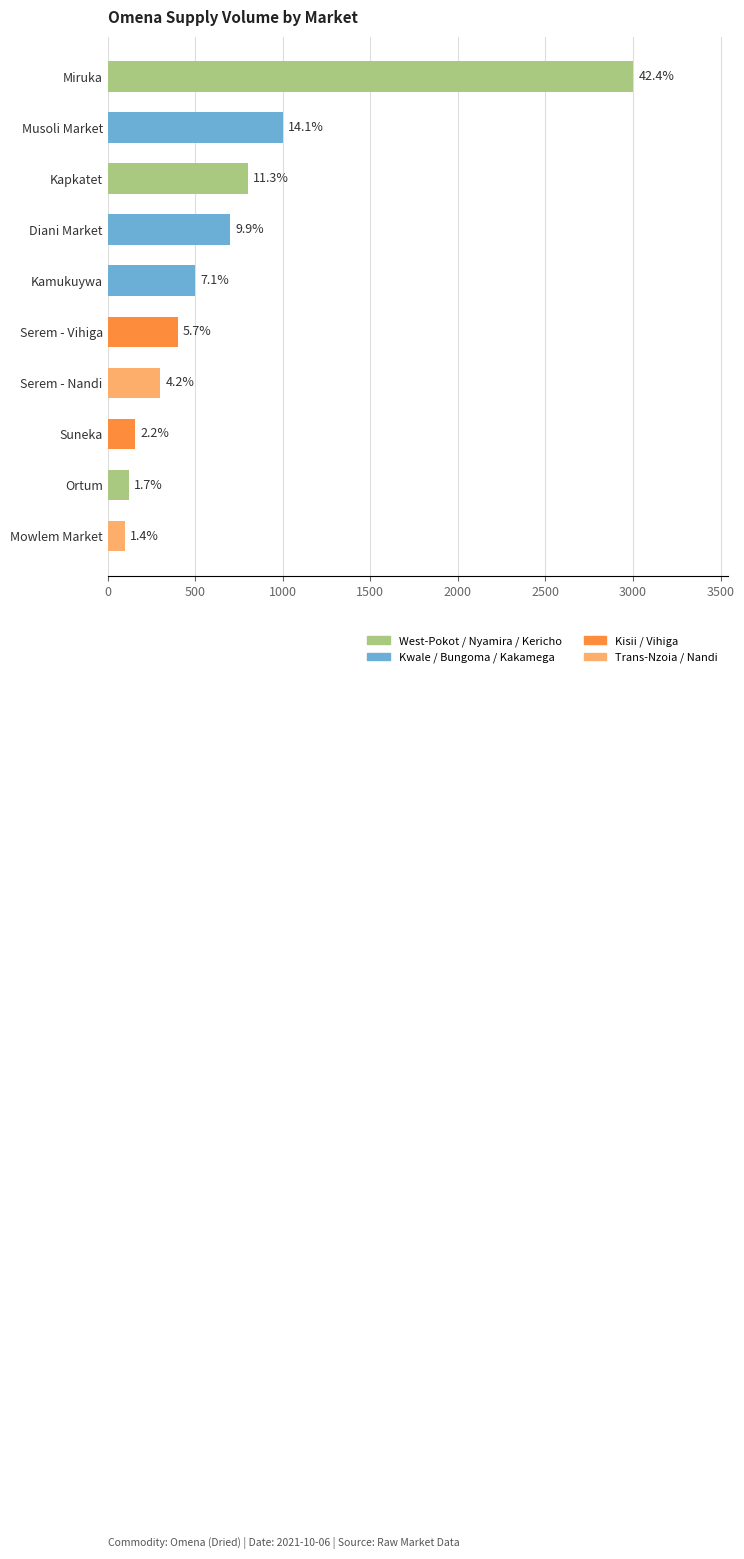

Are the bars horizontal?

Yes